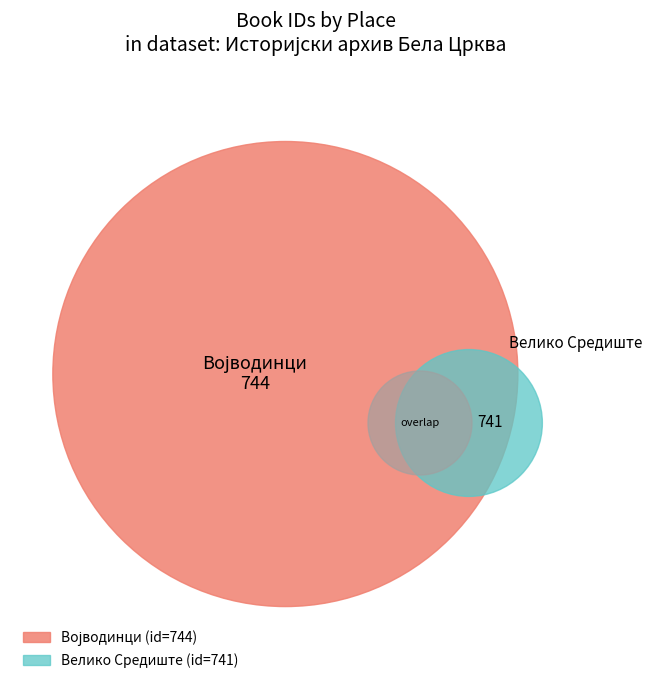

Which category has the smallest portion of the pie?

Велико Средиште